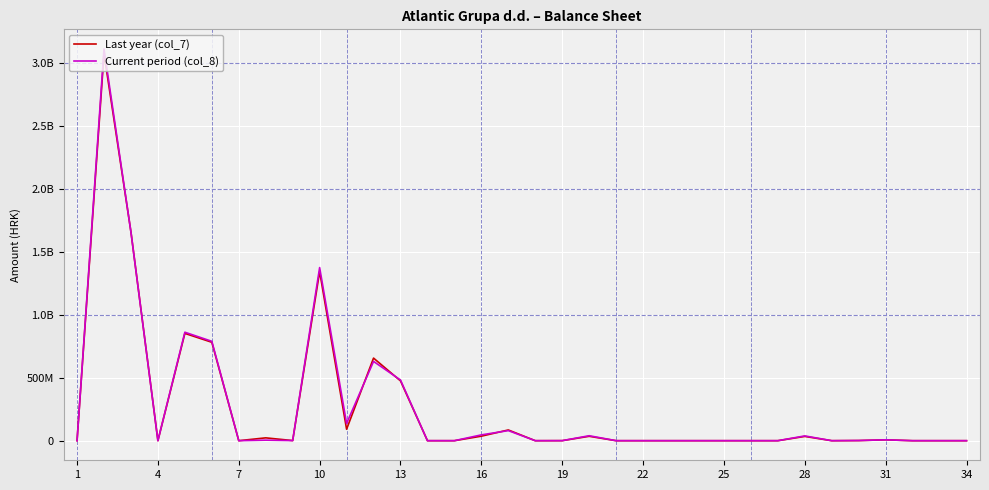

What are all the series names shown in the legend?

Last year (col_7), Current period (col_8)